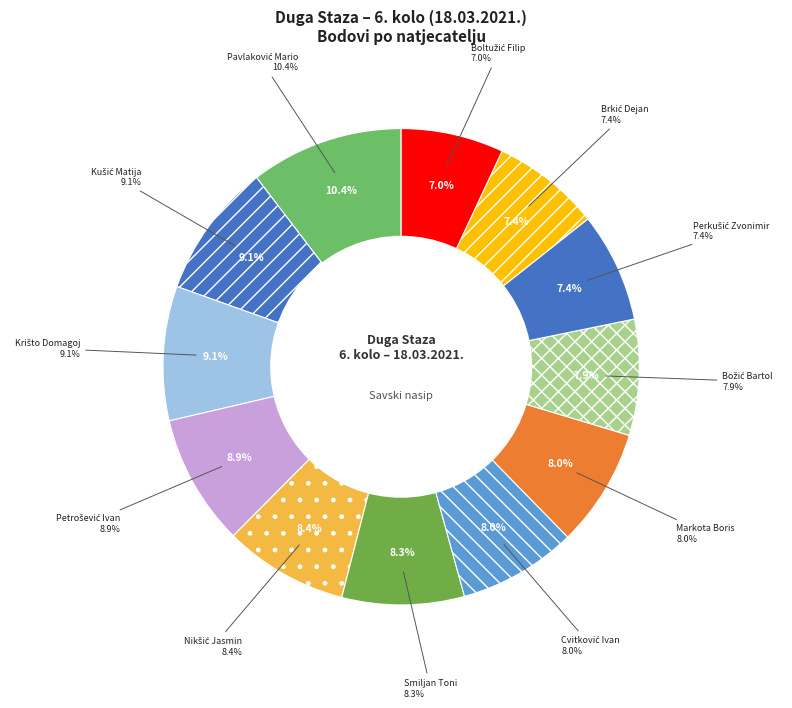

To the nearest percent, what is the difference between the Pavlaković Mario and Petrošević Ivan slice percentages?

1%